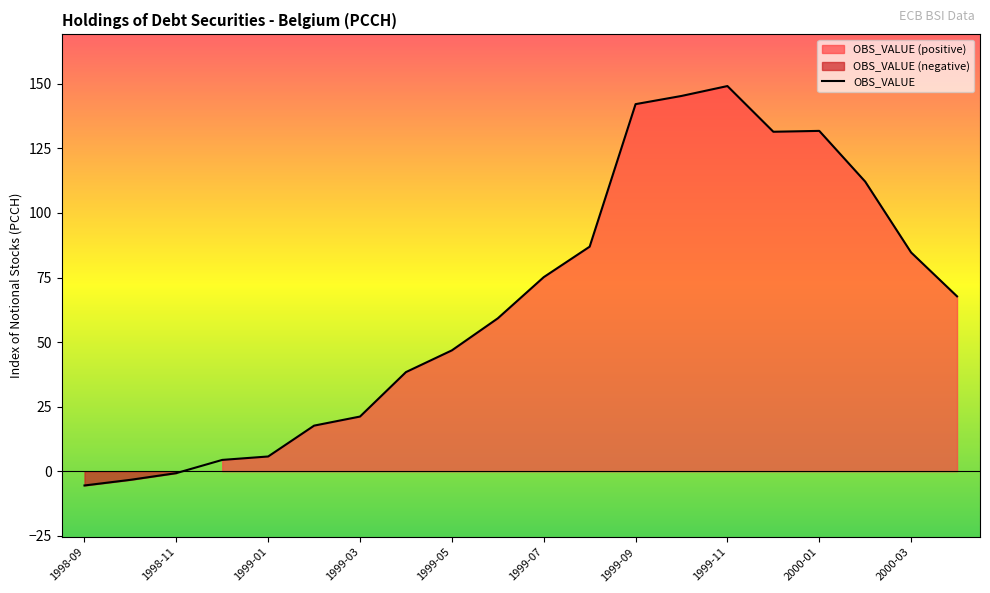

How many points are lower than both their immediate neighbors (excluding endpoints)?

1